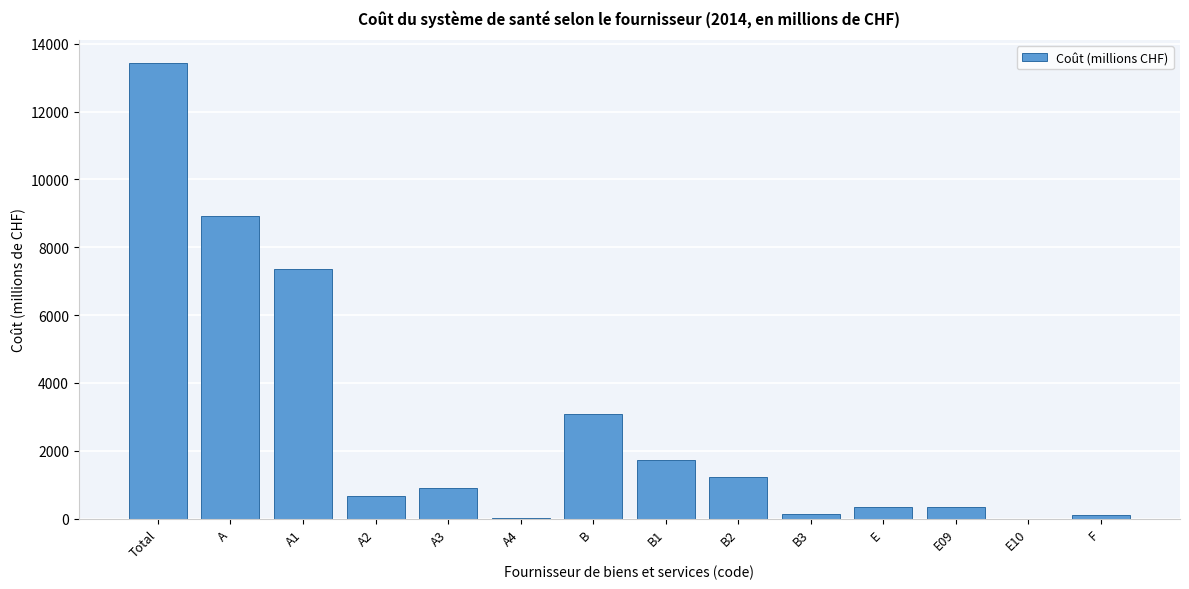

What is the greatest value displayed?

13436.1